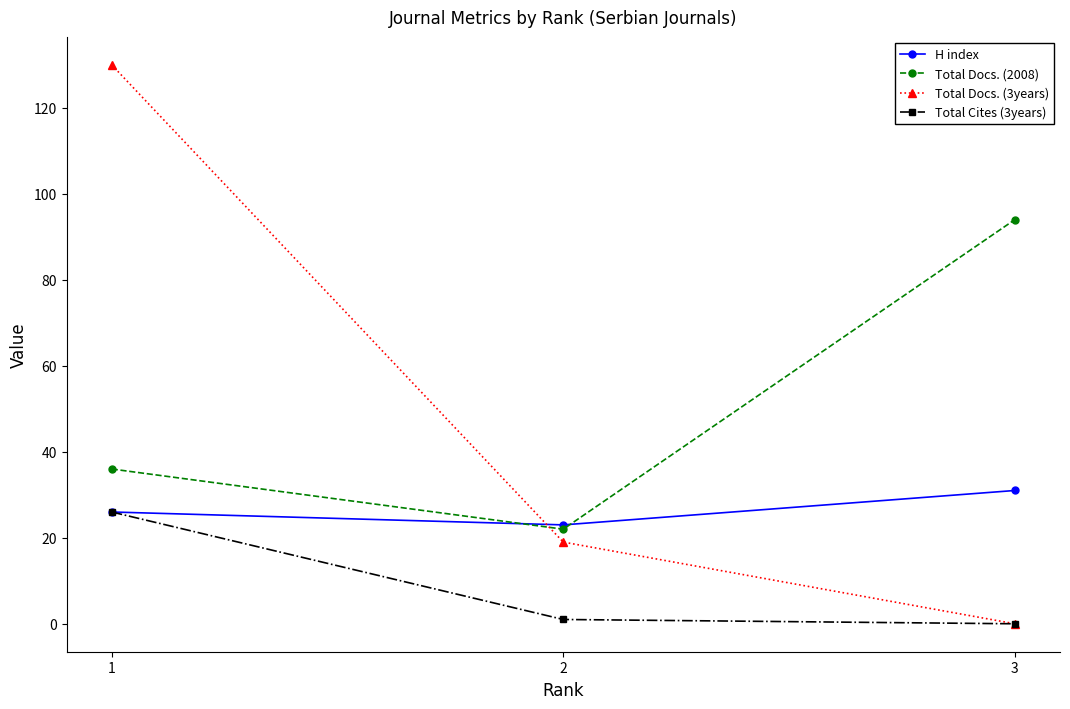

Which series changed the most between 1 and 3?

Total Docs. (3years)